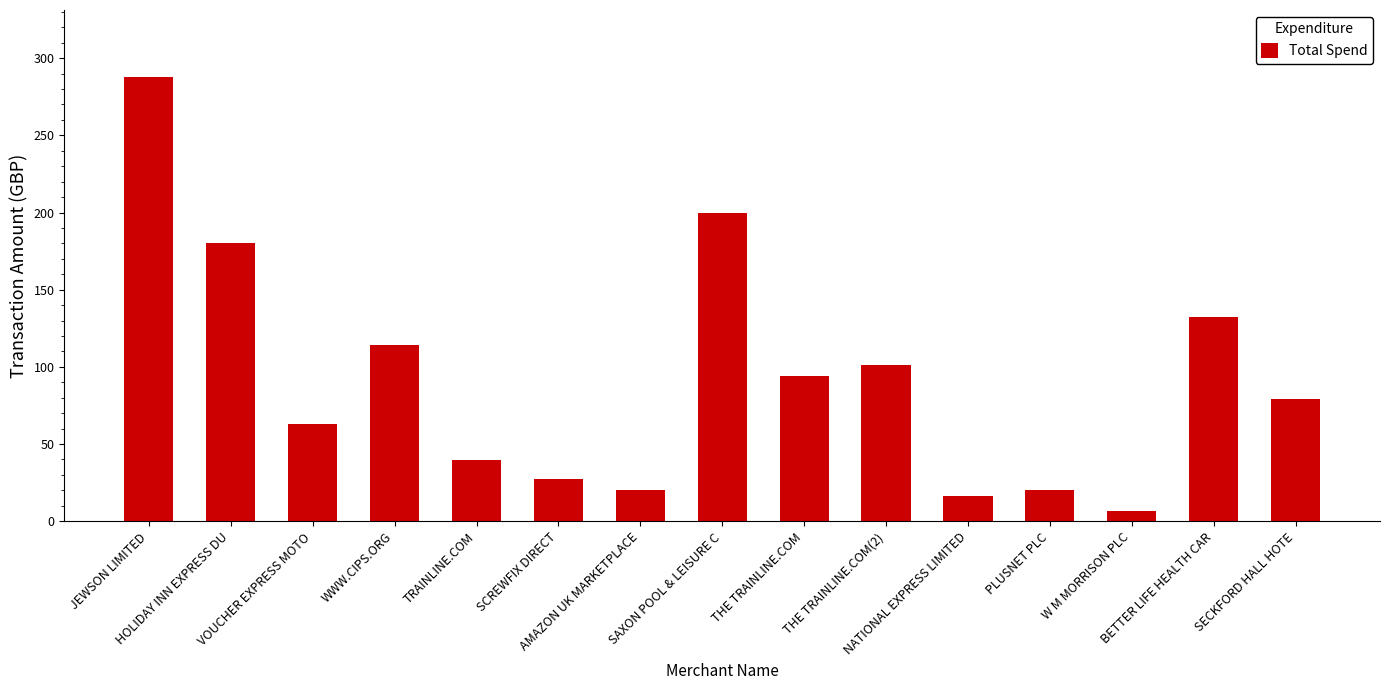

What is the difference between the second highest and second lowest values?

183.8